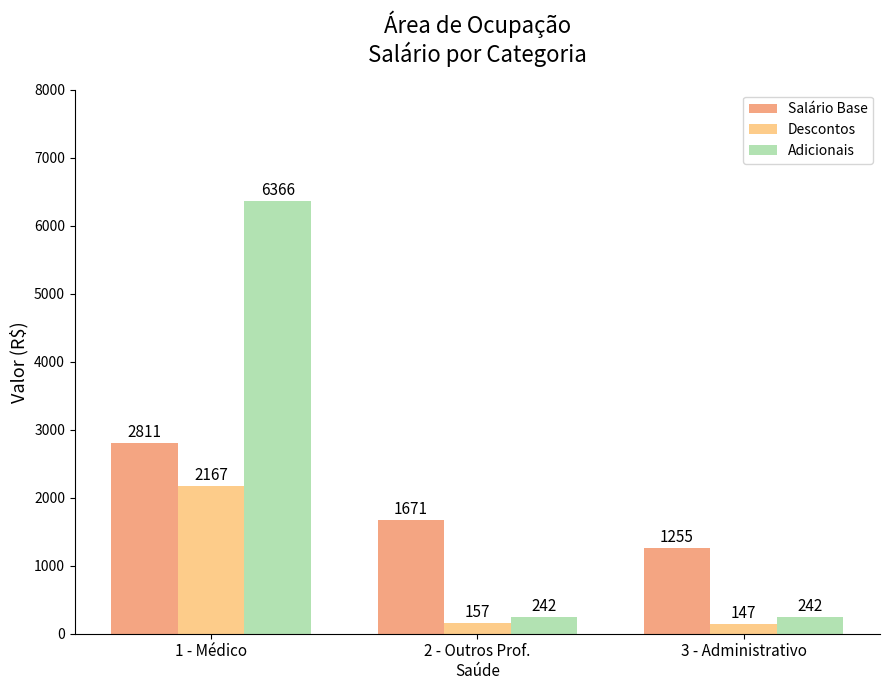

Is it true that Adicionais equals 11181.2 at 1 - Médico?

False